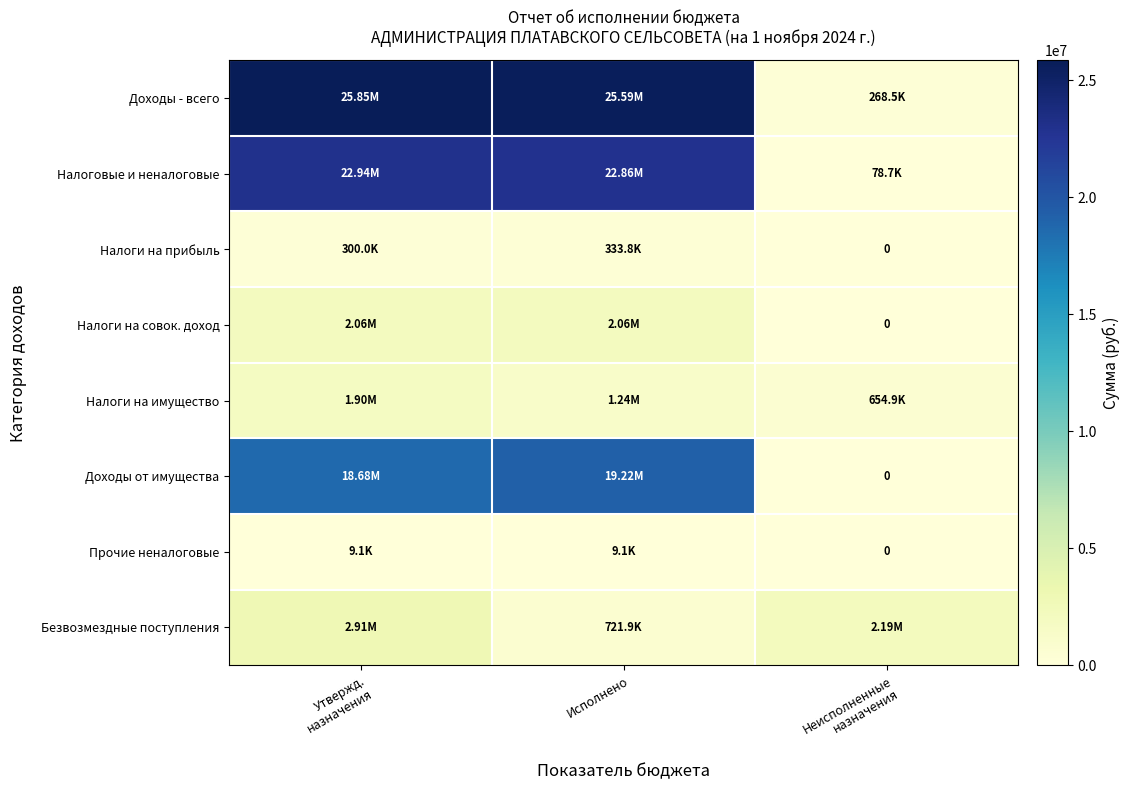

What is the difference between the highest and lowest values at Исполнено?

25576562.4